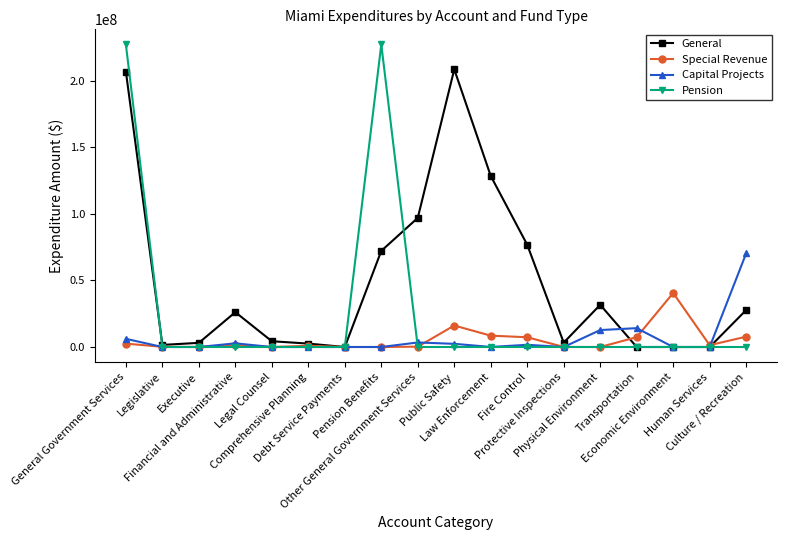

After their last crossing, which series has the higher values: Pension or Capital Projects?

Capital Projects